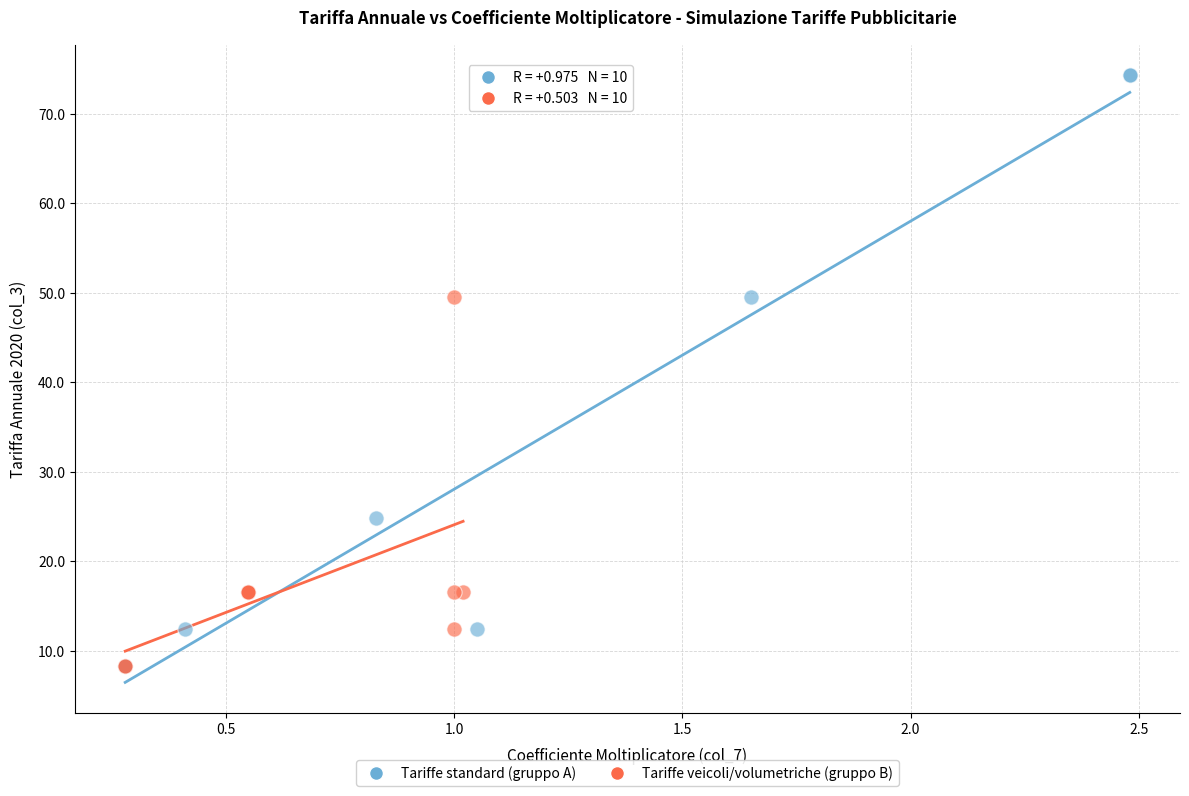

Which series has the widest spread of Y values?

Tariffe standard (gruppo A)